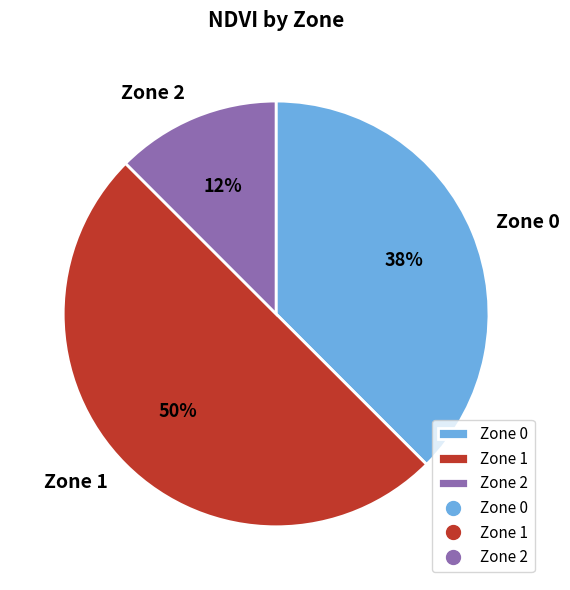

Which category has the biggest portion of the pie?

Zone 1